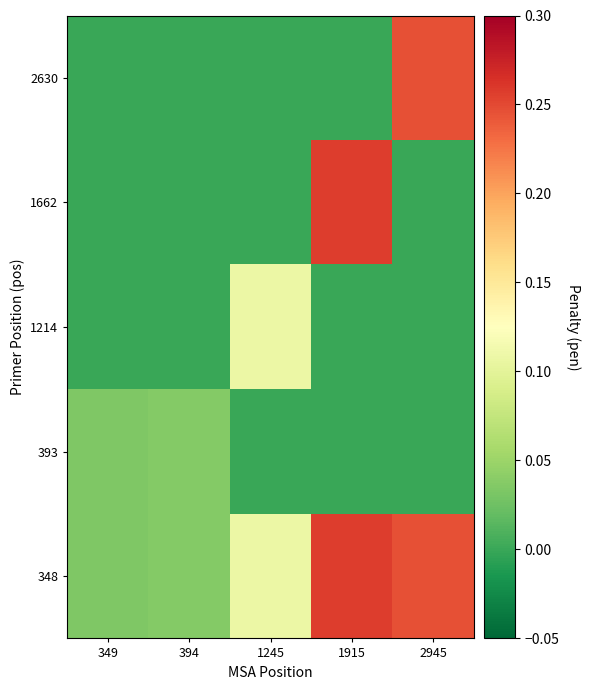

Reading left to right, list all the values displayed in this chart.

348: 349=0.0	394=0.0	1245=0.1	1915=0.3	2945=0.2
393: 349=0.0	394=0.0	1245=0.0	1915=0.0	2945=0.0
1214: 349=0.0	394=0.0	1245=0.1	1915=0.0	2945=0.0
1662: 349=0.0	394=0.0	1245=0.0	1915=0.3	2945=0.0
2630: 349=0.0	394=0.0	1245=0.0	1915=0.0	2945=0.2